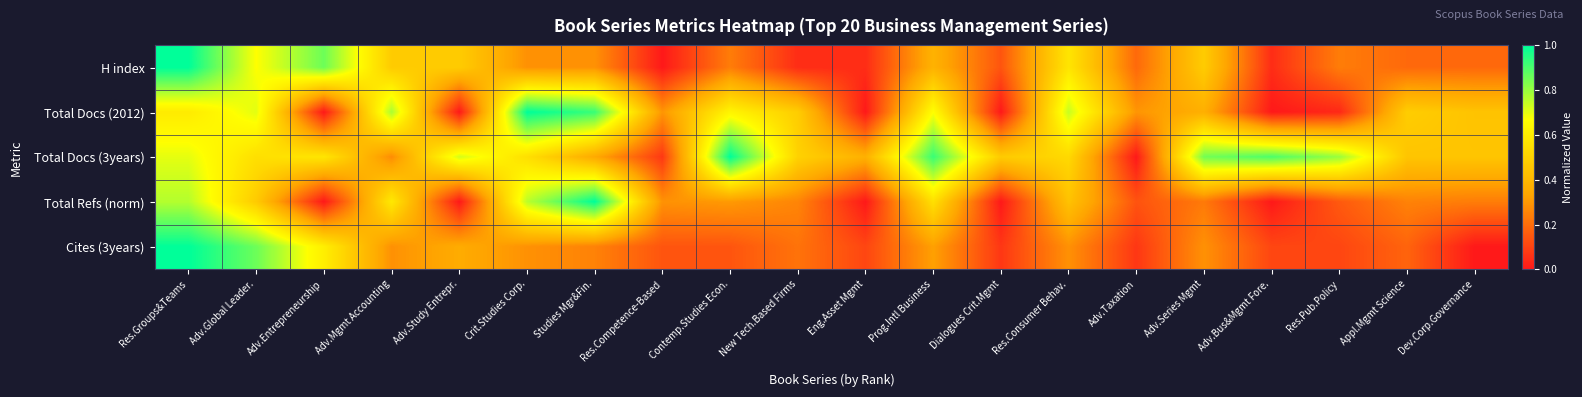

Which series has the widest spread of values?

H index